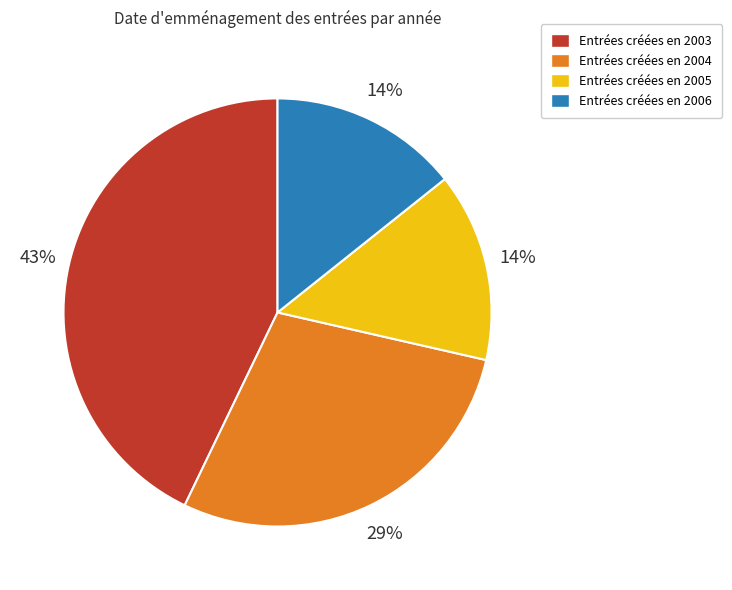

How many slices are in this pie chart?

4